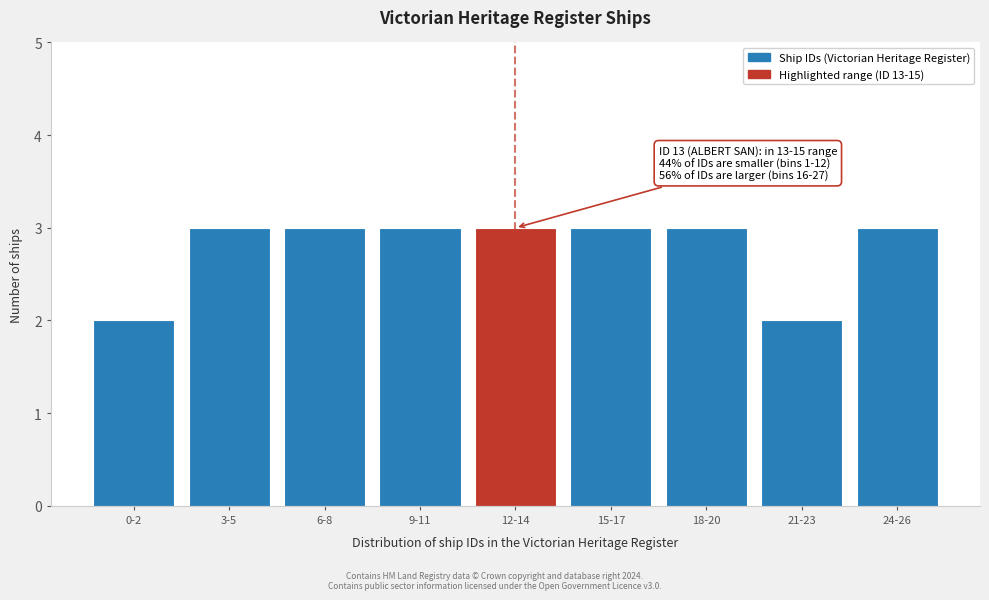

Reading left to right, extract all data points from this chart.

2	3	3	3	3	3	3	2	3